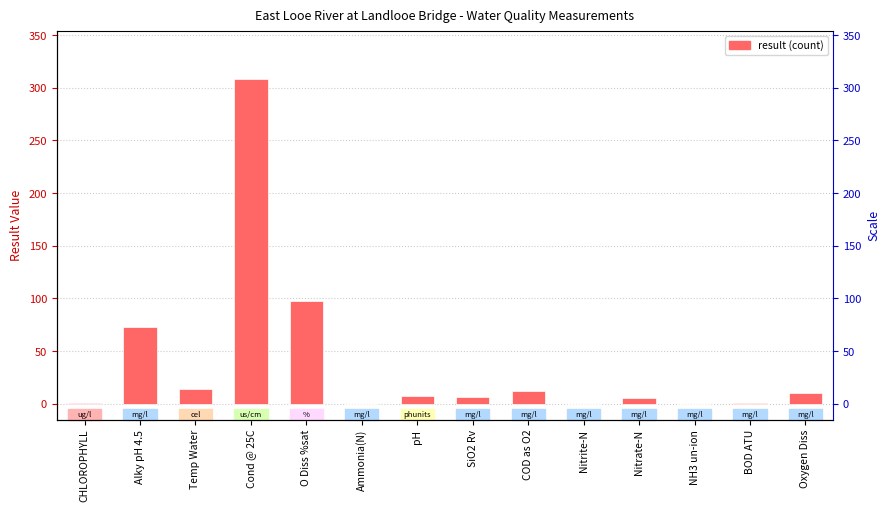

Reading left to right, what are all the values shown in this chart?

1.0	73.0	14.2	308.0	97.5	0.0	7.8	6.4	12.0	0.0	5.2	0.0	1.0	10.0